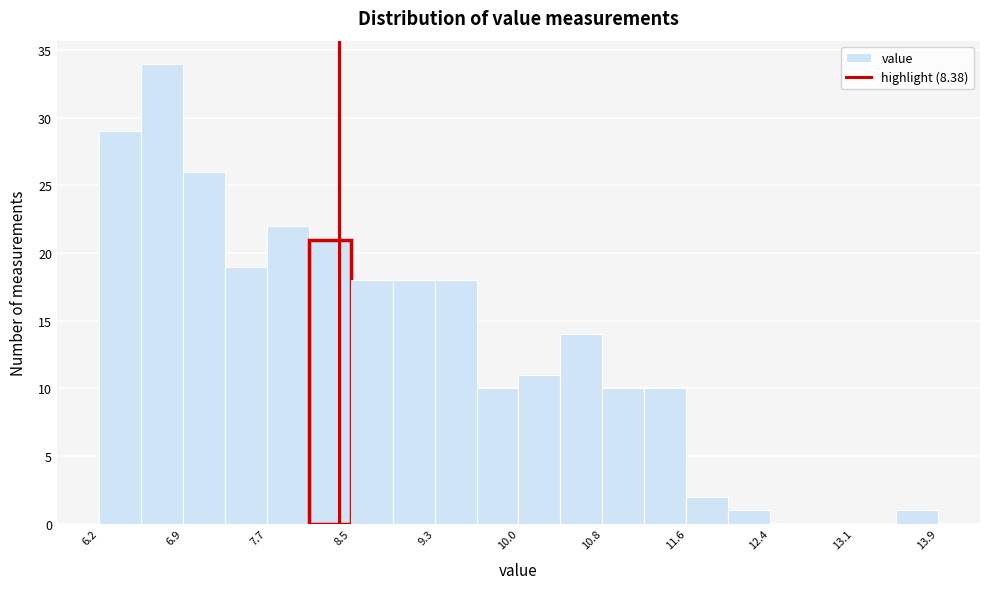

Around what value on the x-axis is the tallest bar? Give the approximate position of its centre, as read against the axis.

6.7